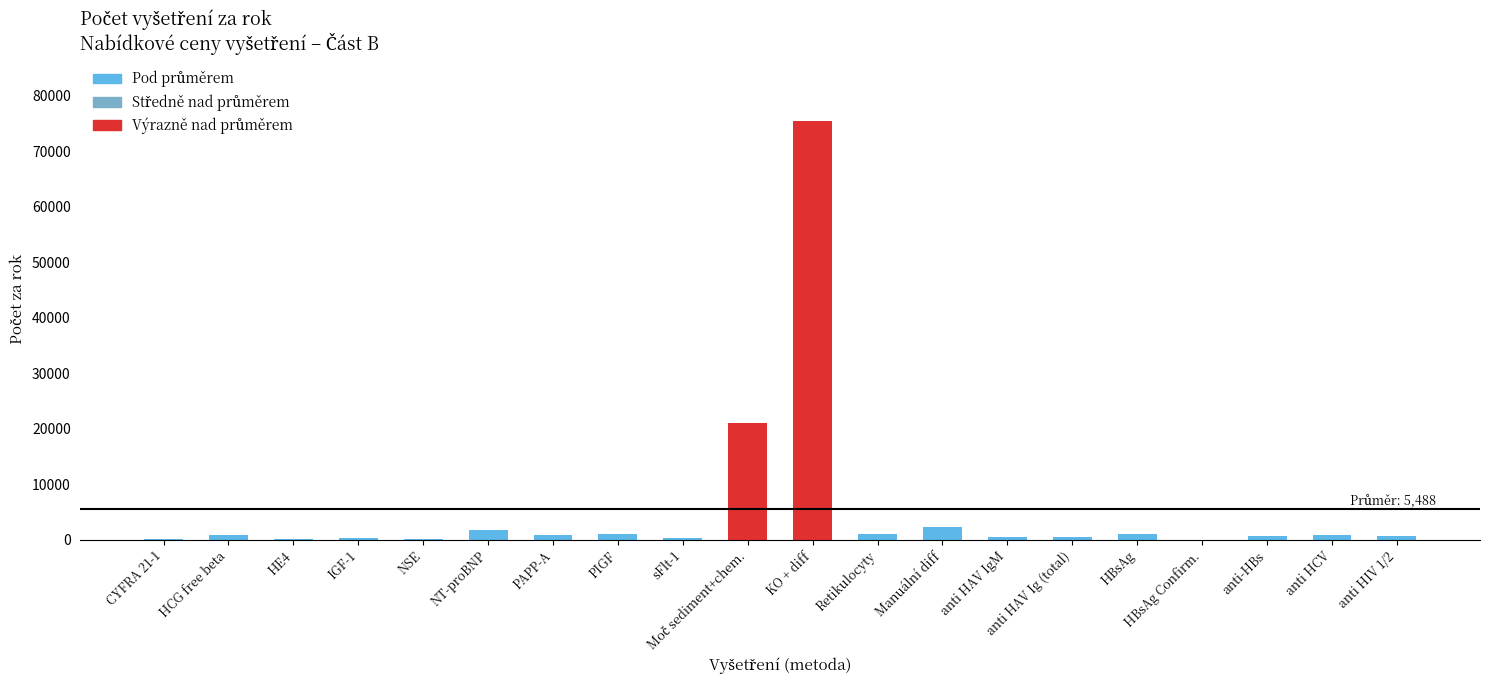

What is the sum of all values?

109755